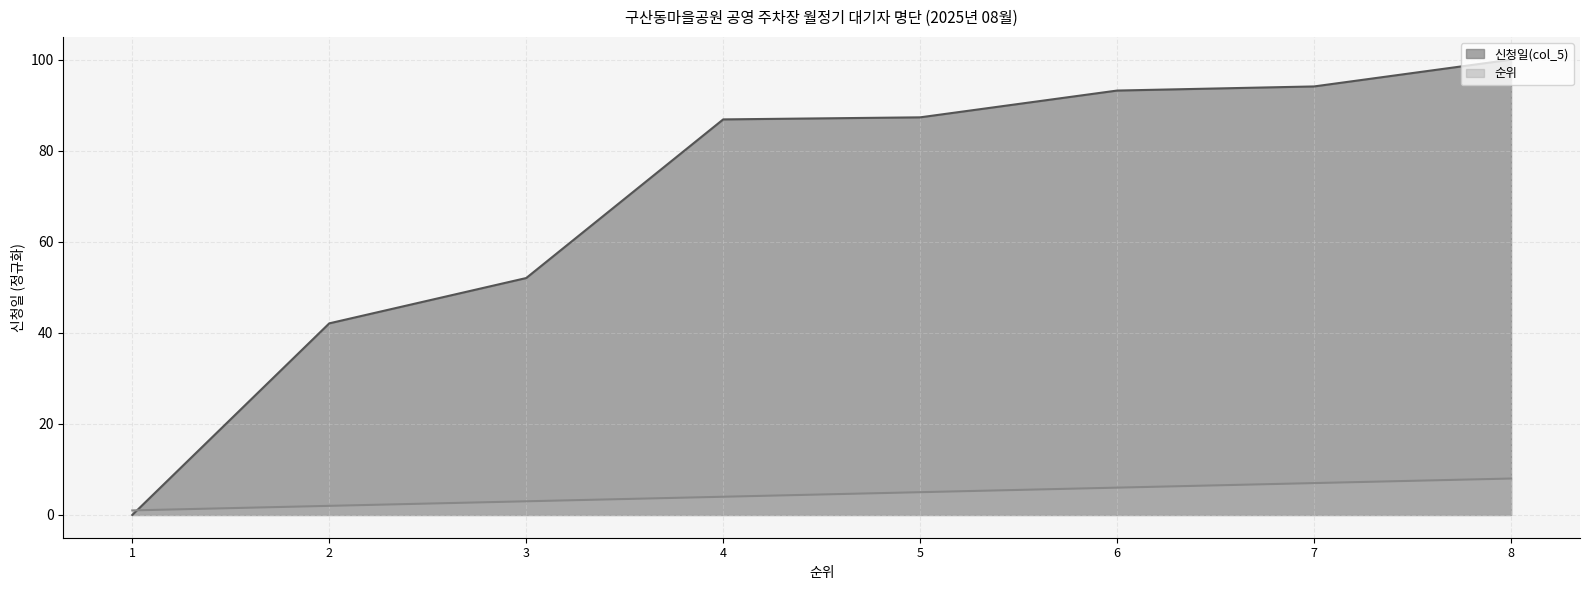

At which category is the sum across all series the highest?

8